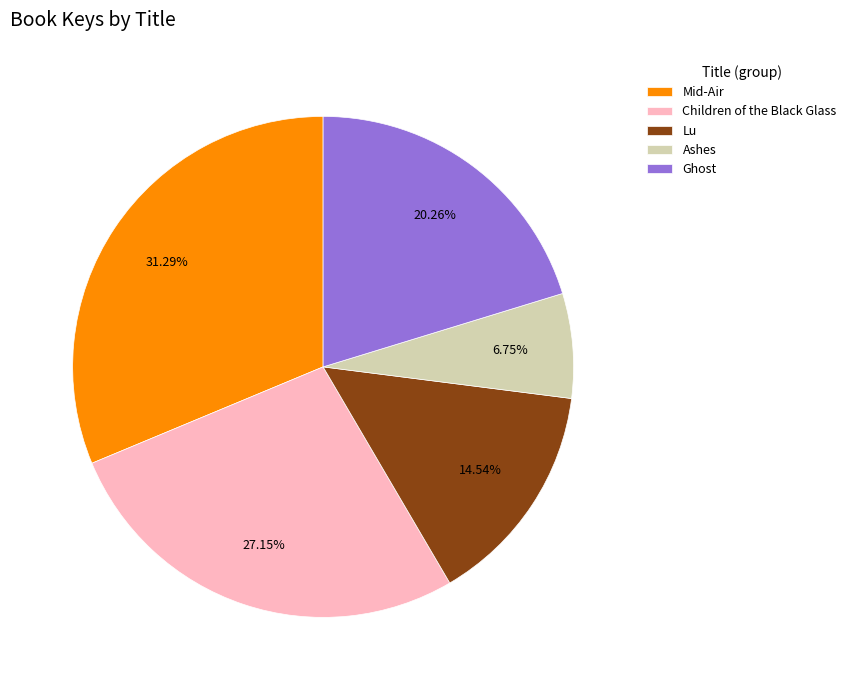

How many slices are in this pie chart?

5